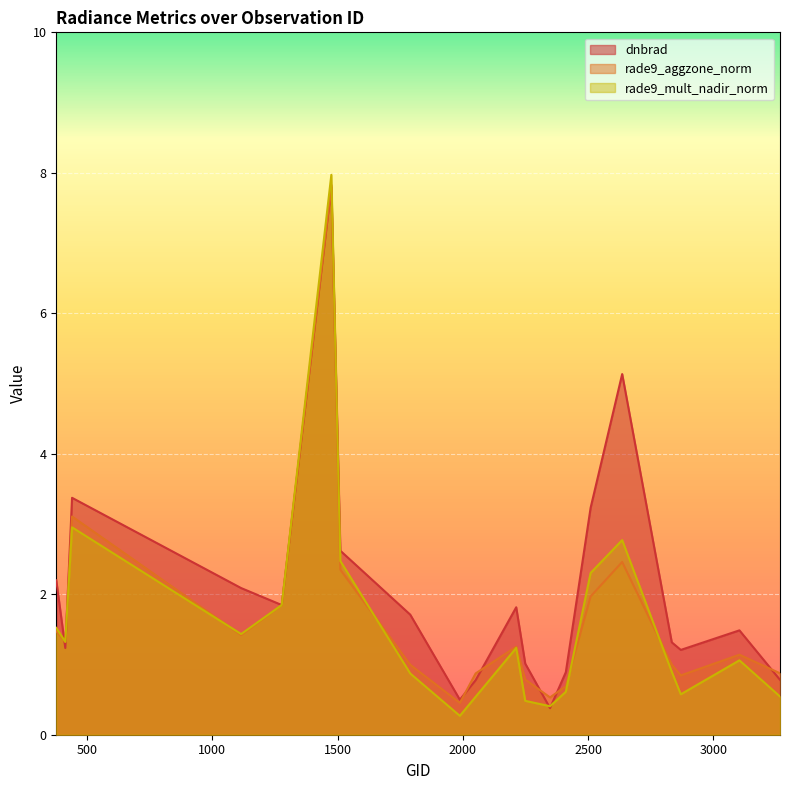

Which series has the widest spread of values?

rade9_mult_nadir_norm